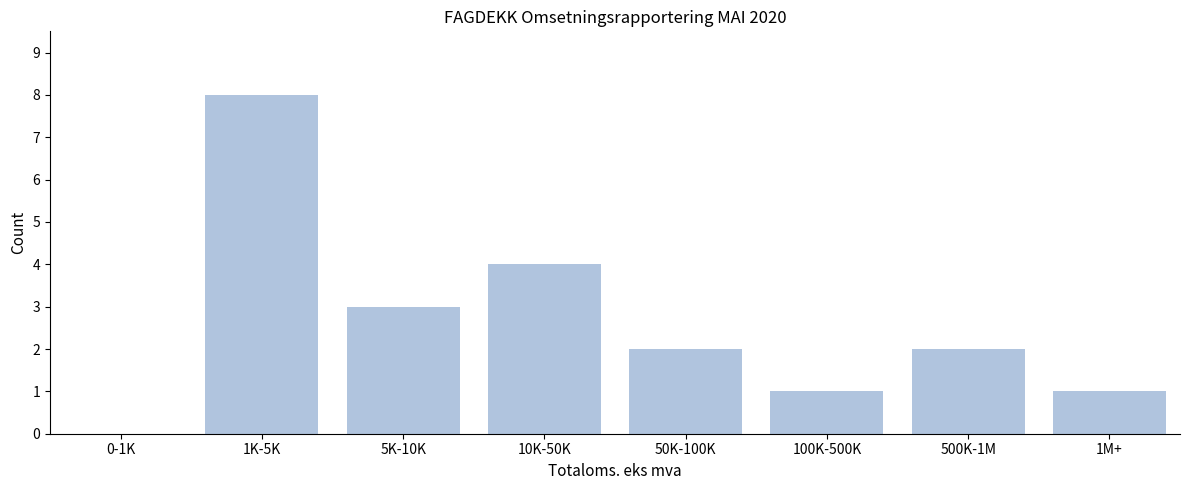

Reading left to right, transcribe all the data shown in this chart.

0-1K=0	1K-5K=8	5K-10K=3	10K-50K=4	50K-100K=2	100K-500K=1	500K-1M=2	1M+=1